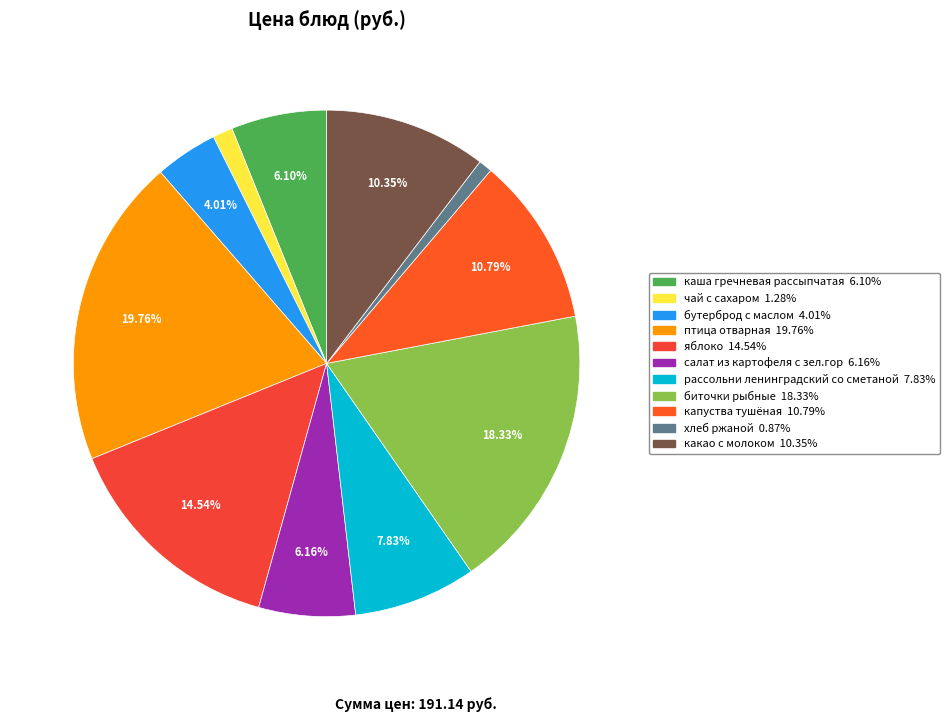

Is it true that салат из картофеля с зел.гор is 1% of the pie?

False